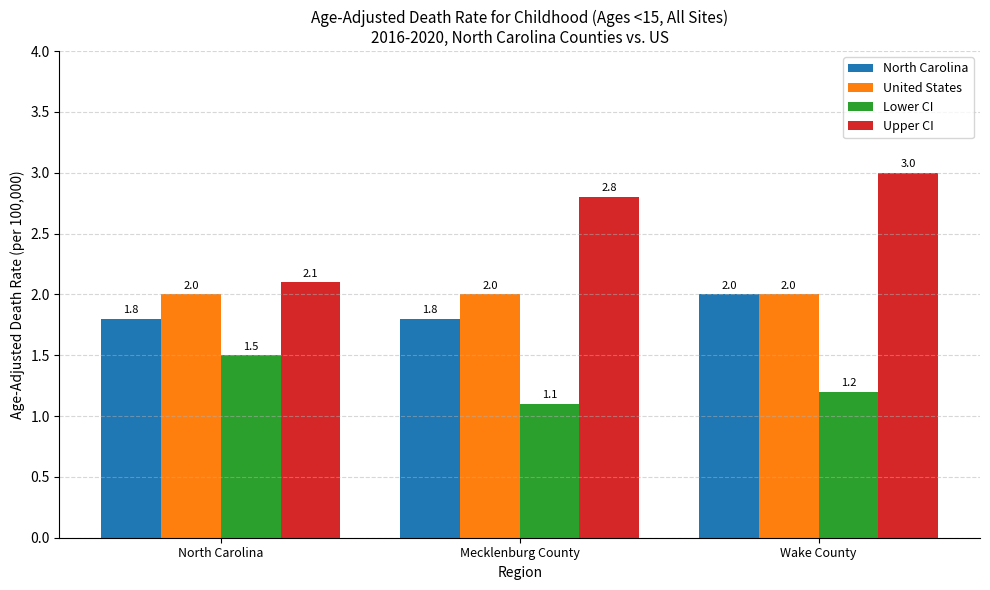

What is the label of the 1st bar from the left?

North Carolina